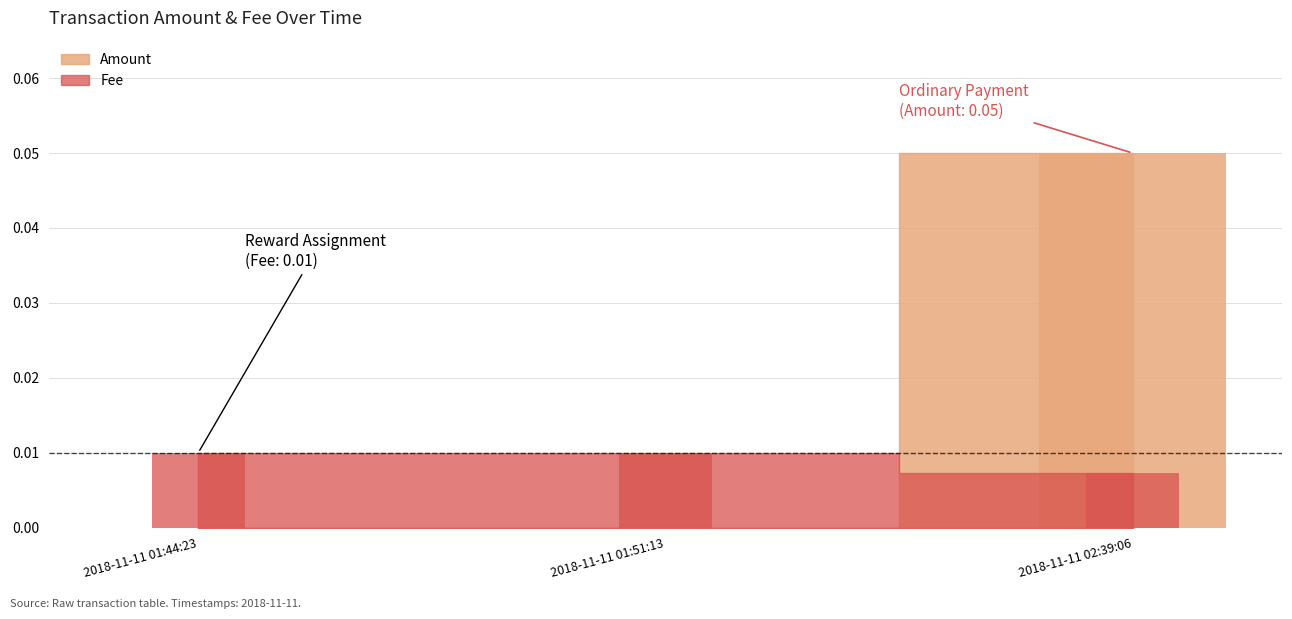

The Fee series shows 0.0 at 2018-11-11 01:44:23. True or false?

False